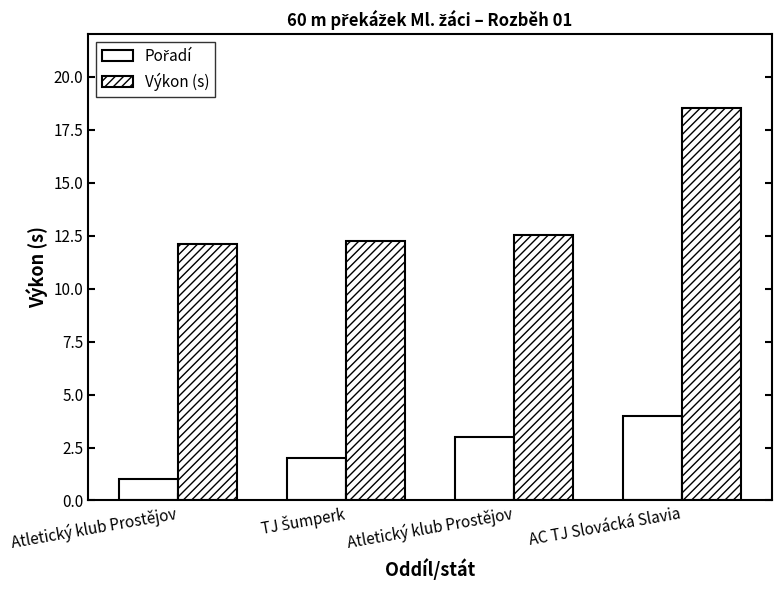

What is the total value across all series at Atletický klub Prostějov?

13.1